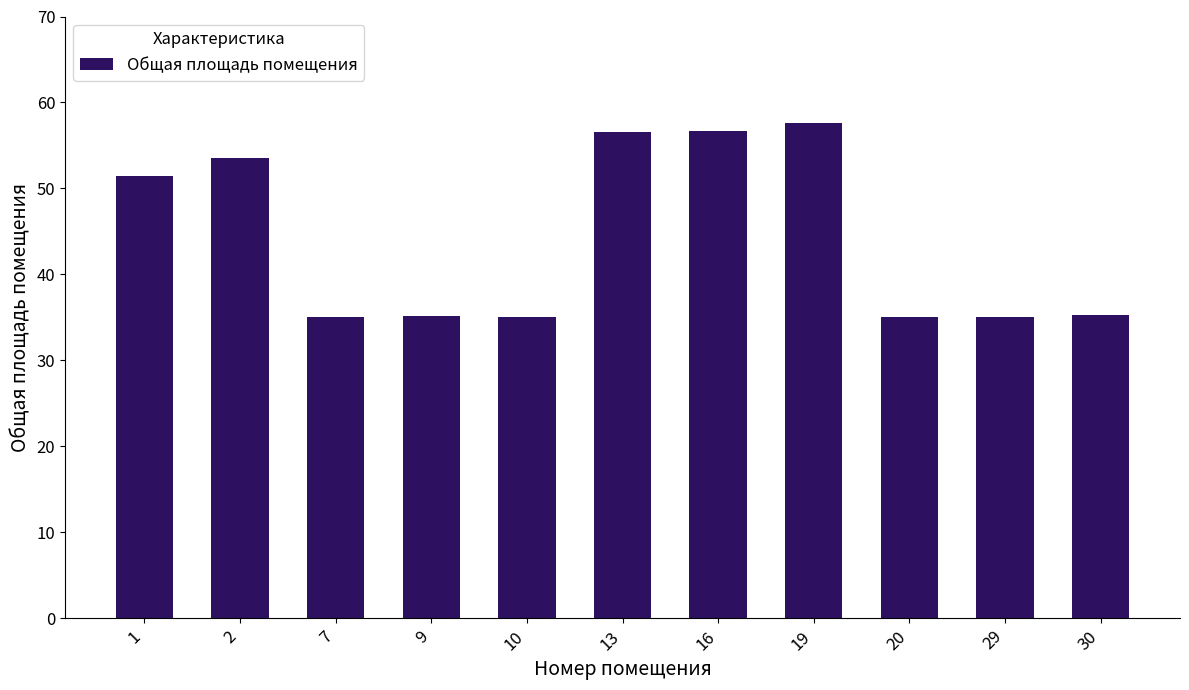

What is the sum of all values?

486.5